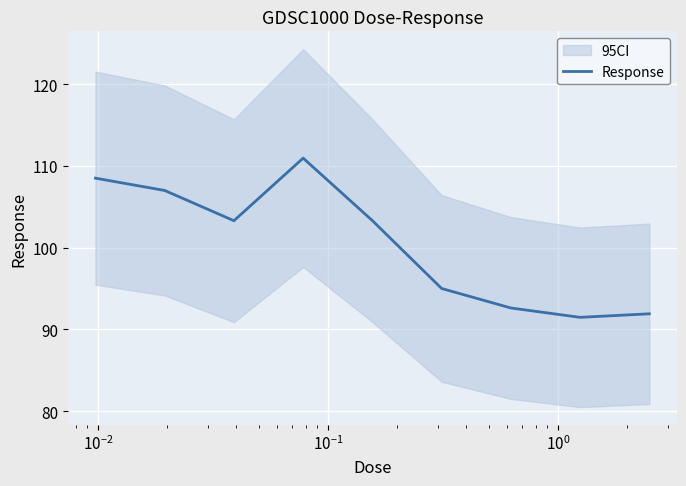

What is the label of the 4th point from the left?

$\mathdefault{10^{-1}}$